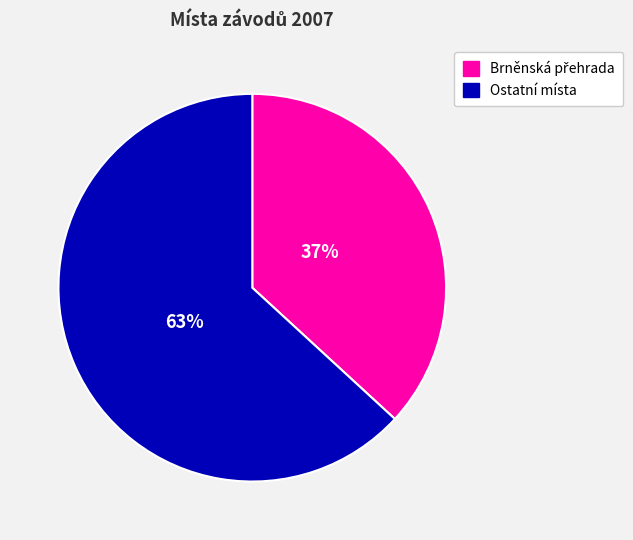

What percentage is the Ostatní místa slice, to the nearest percent?

63%